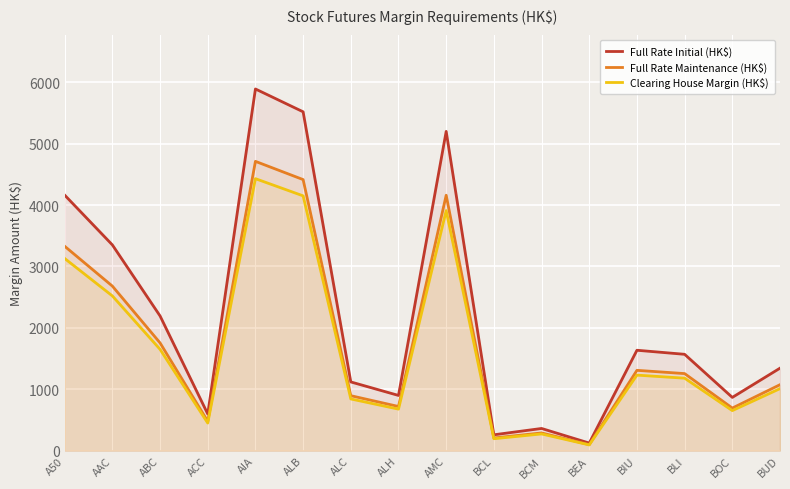

What is the difference between the maximum and second lowest values in the Clearing House Margin (HK$) series?

4236